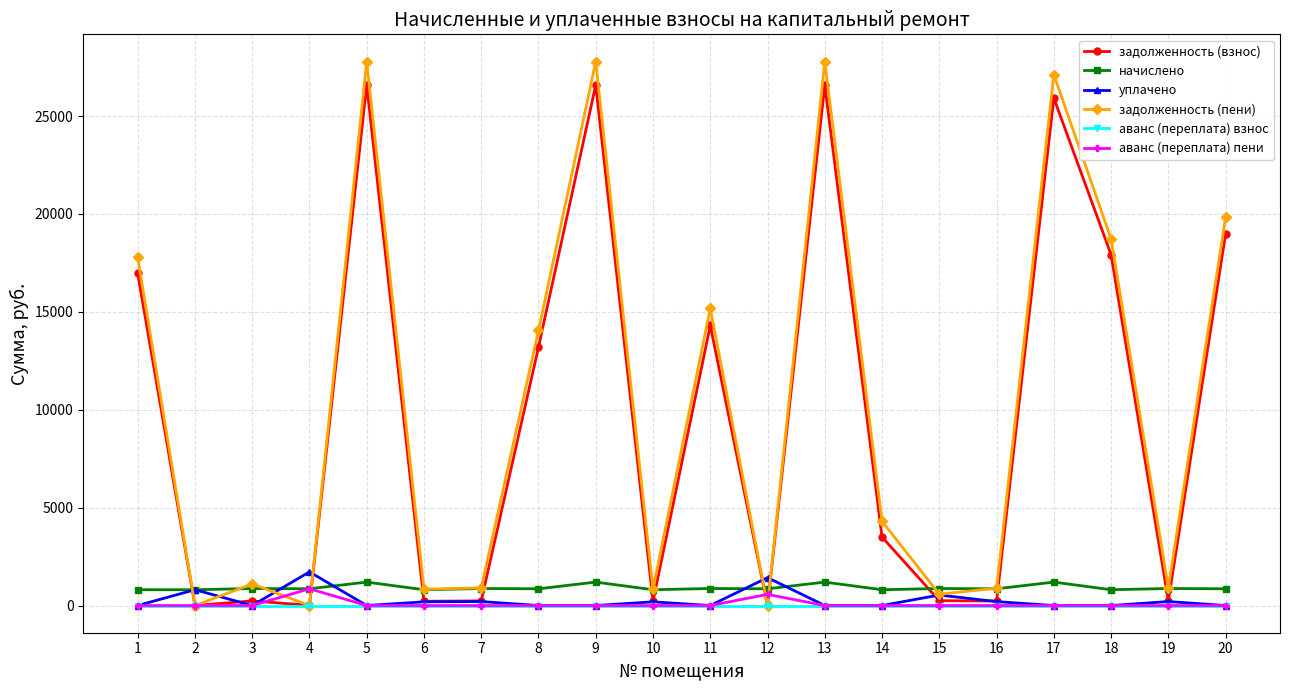

In задолженность (пени), how many points are higher than both neighbors (excluding endpoints)?

6